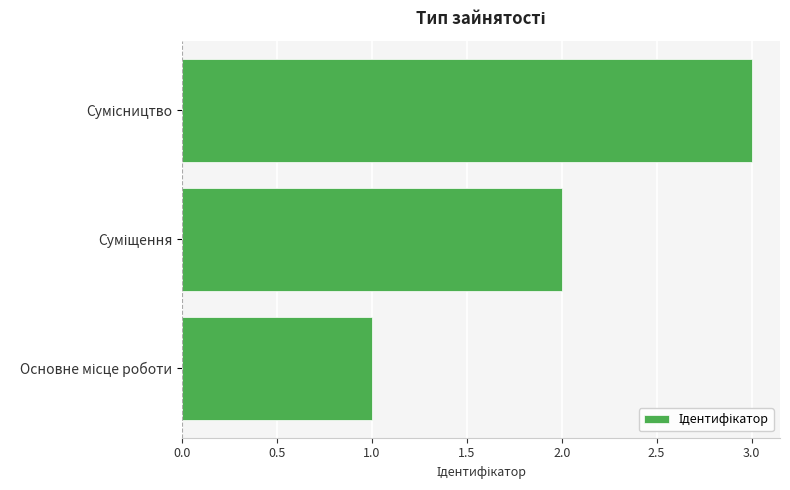

What is the sum of all values?

6